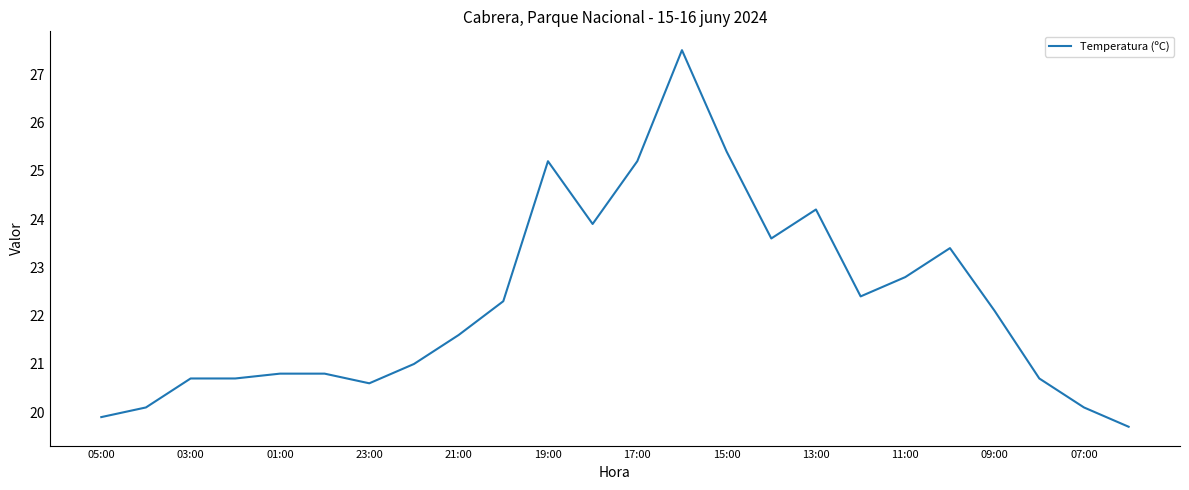

What is the difference between the maximum and minimum values?

7.8